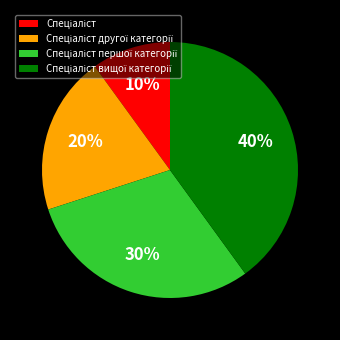

To the nearest percent, what is the average slice percentage?

25%